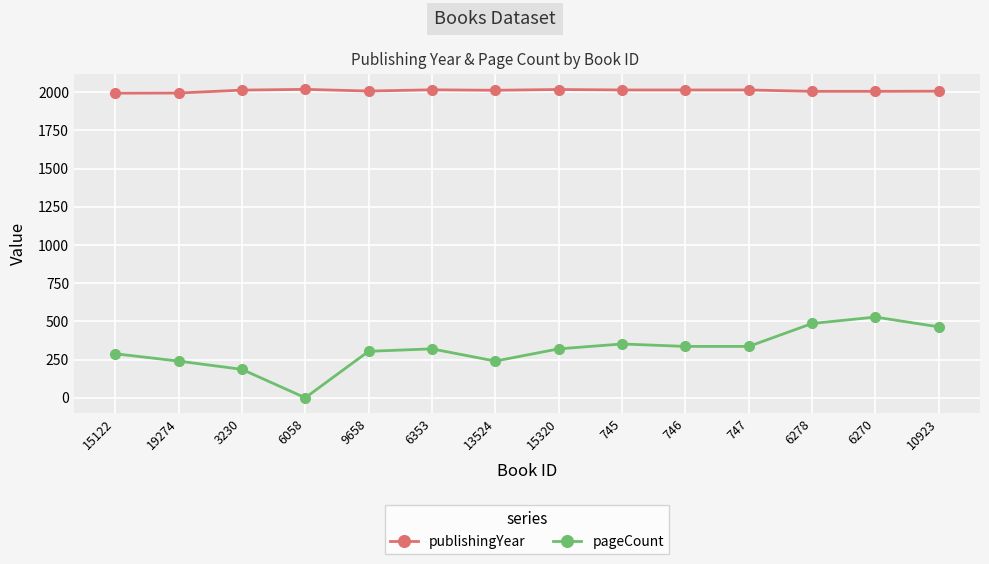

What is the label of the 7th point from the right?

15320